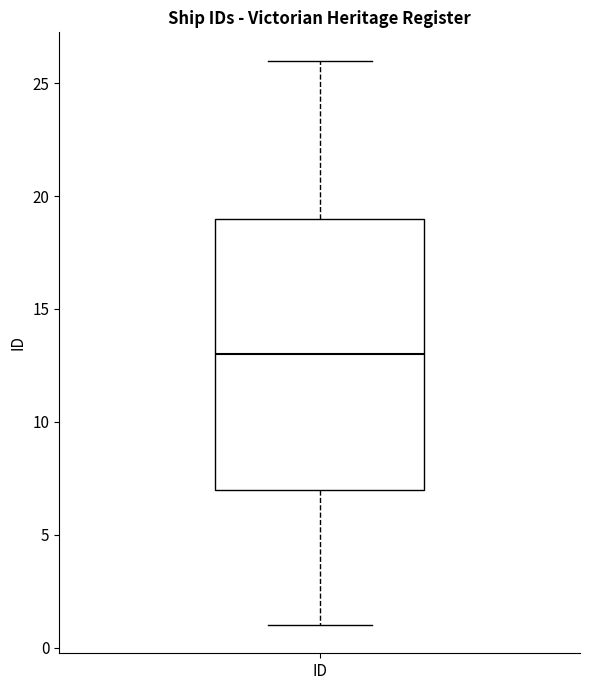

Where does the lower whisker of the box for ID end on the y-axis? The values are not printed on the chart, so give them approximately, as read against the axis.

1